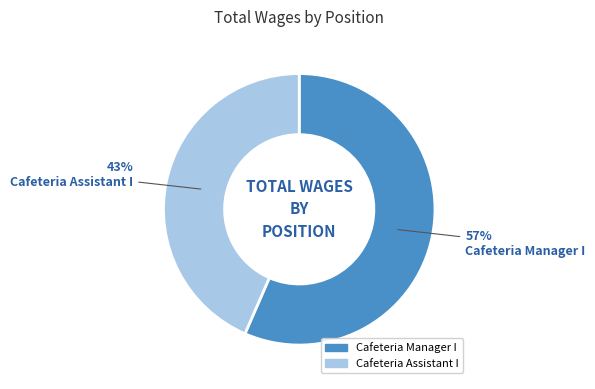

To the nearest percent, what is the combined percentage of Cafeteria Assistant I and Cafeteria Manager I?

100%